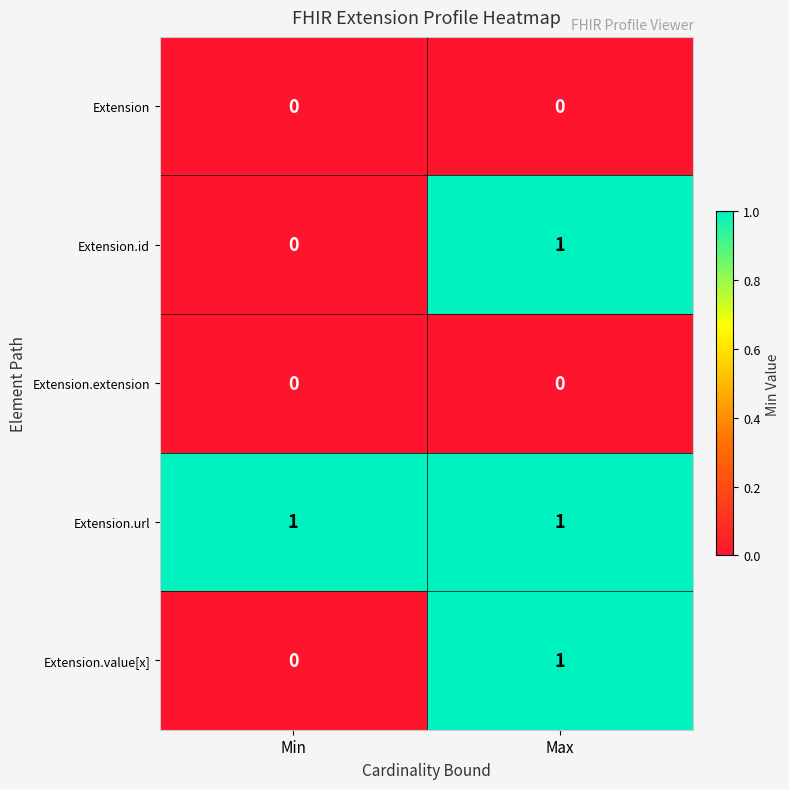

Reading left to right, extract all data points from this chart.

Extension: Min=0	Max=0
Extension.id: Min=0	Max=1
Extension.extension: Min=0	Max=0
Extension.url: Min=1	Max=1
Extension.value[x]: Min=0	Max=1